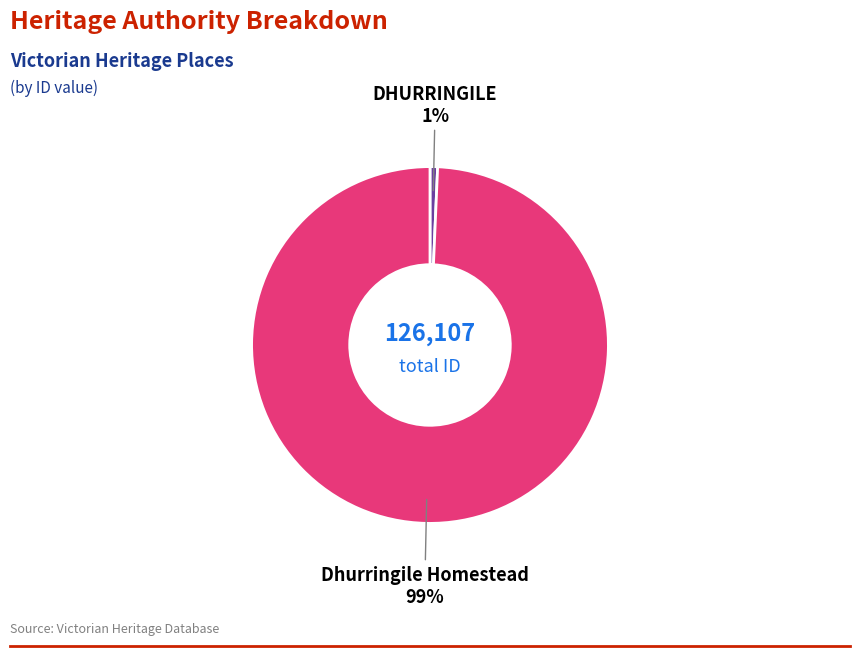

Count the number of slices in the pie.

2